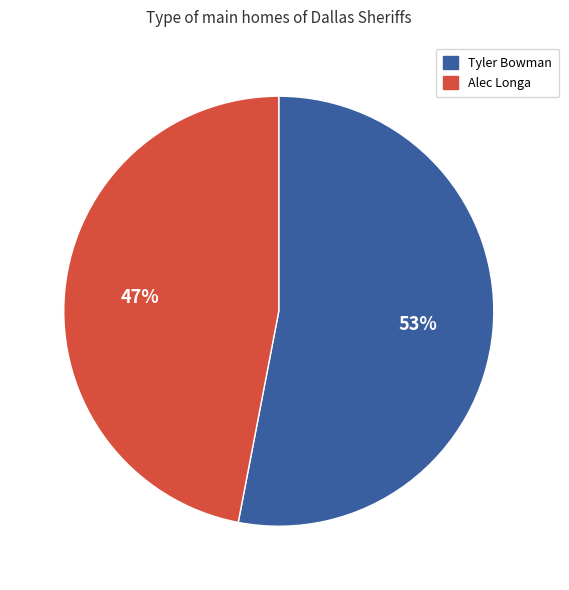

Which slice is the smallest?

Alec Longa